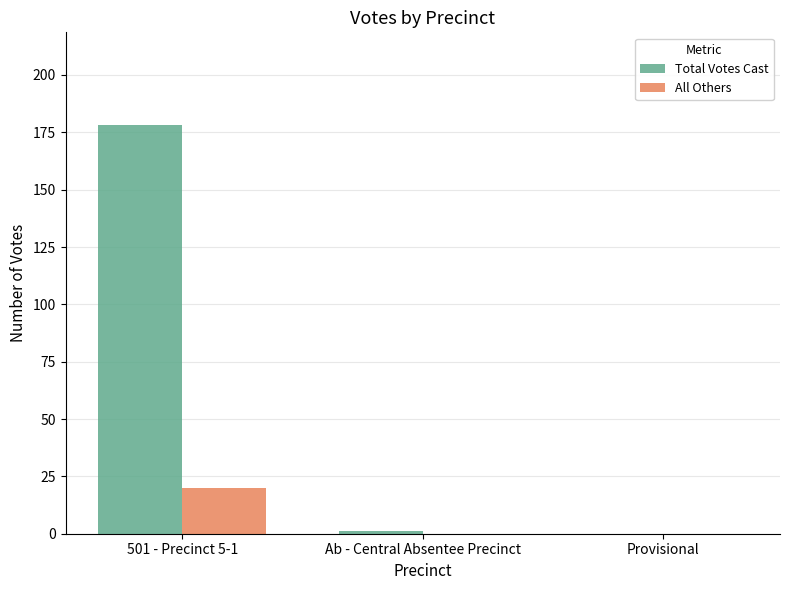

What is the maximum value for All Others?

20